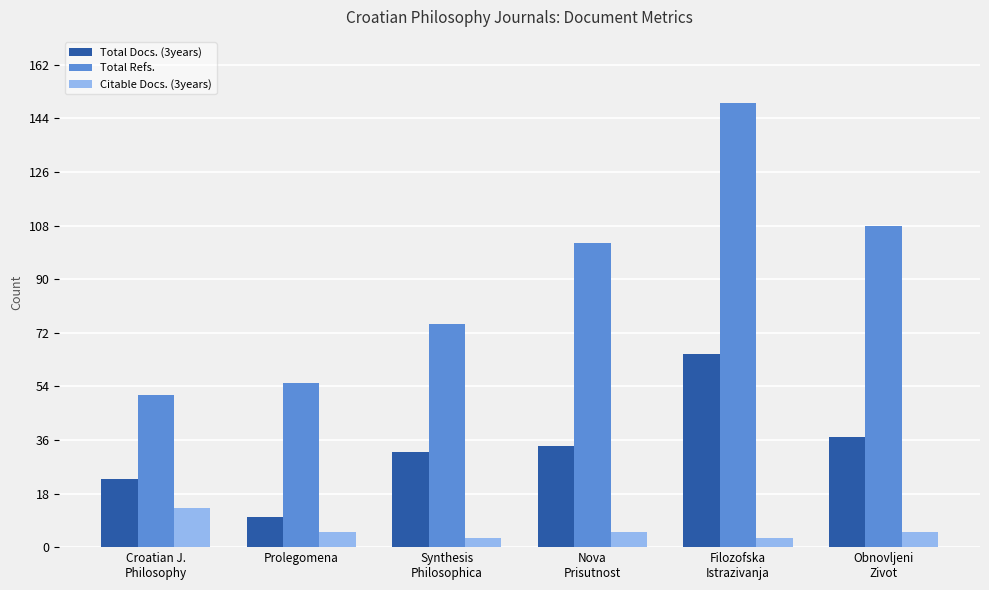

Is the value of Citable Docs. (3years) at Nova
Prisutnost greater than the value of Total Refs. at Obnovljeni
Zivot?

No